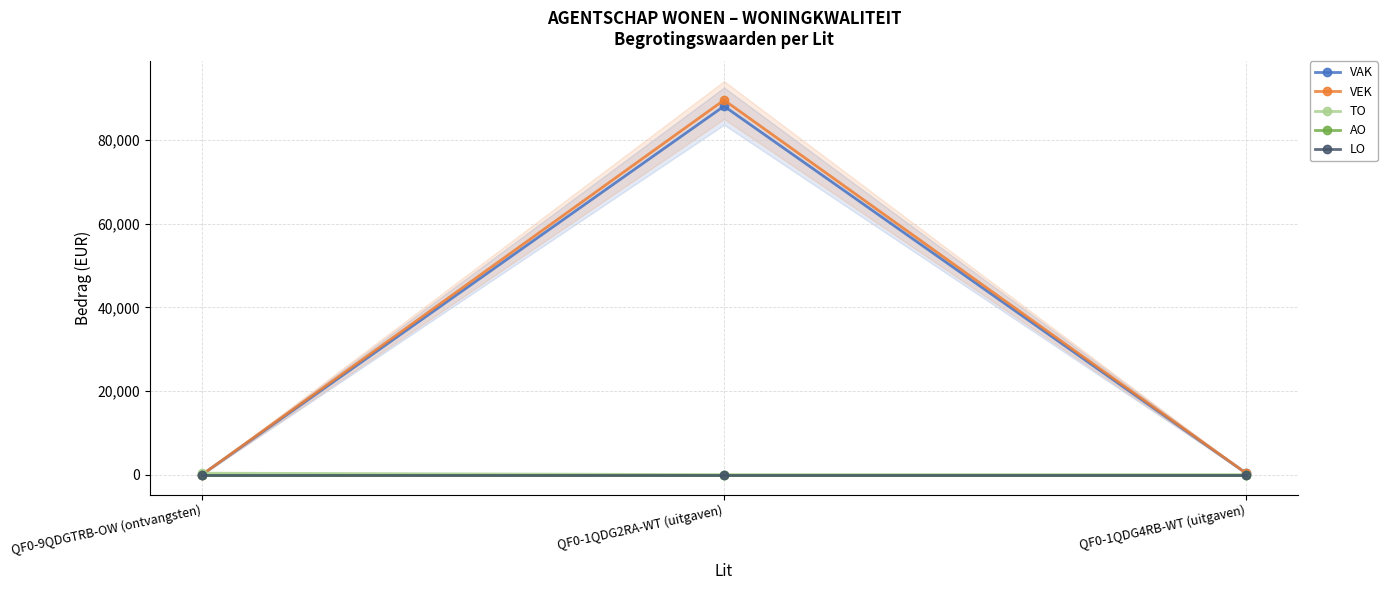

Does the chart have visible grid lines?

Yes